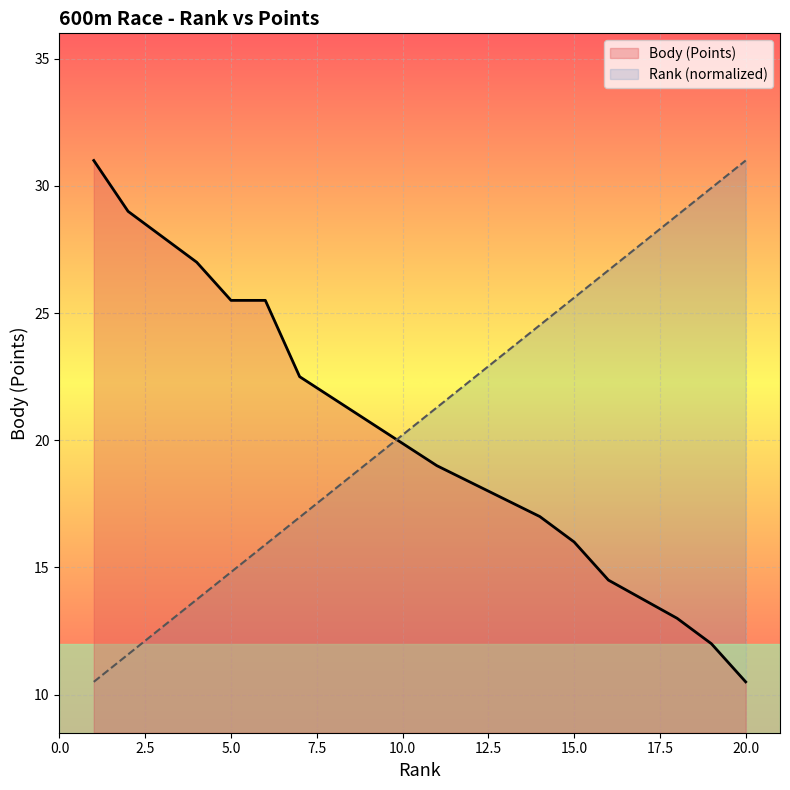

List the series in order of their overall mean, lowest first.

Rank, Body